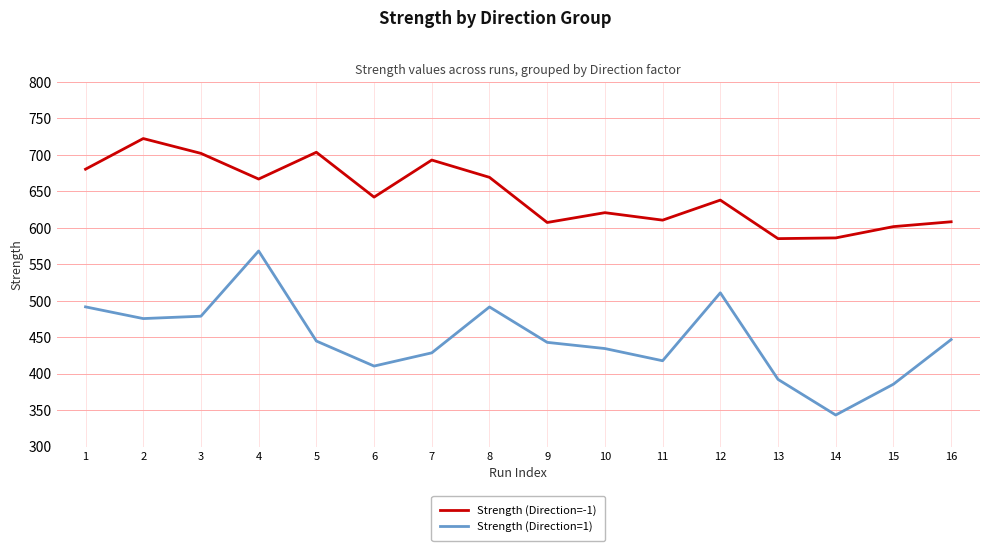

True or false: Strength (Direction=1) and Strength (Direction=-1) cross at least once.

False